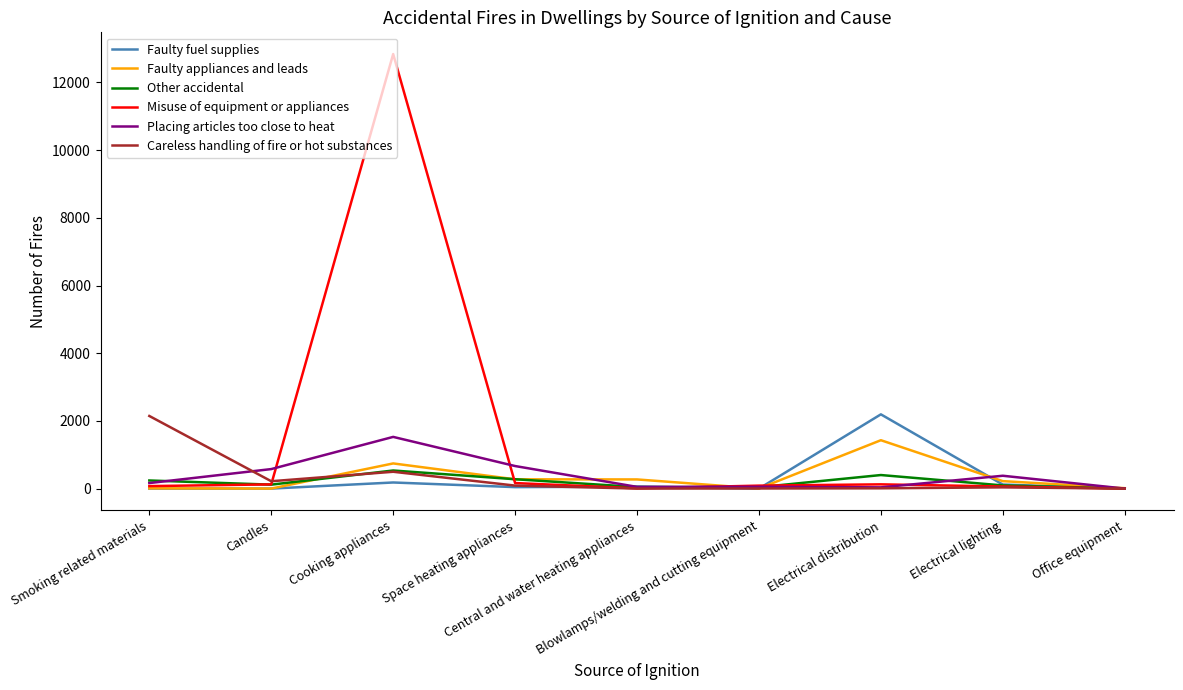

How many lines are shown in the chart?

6